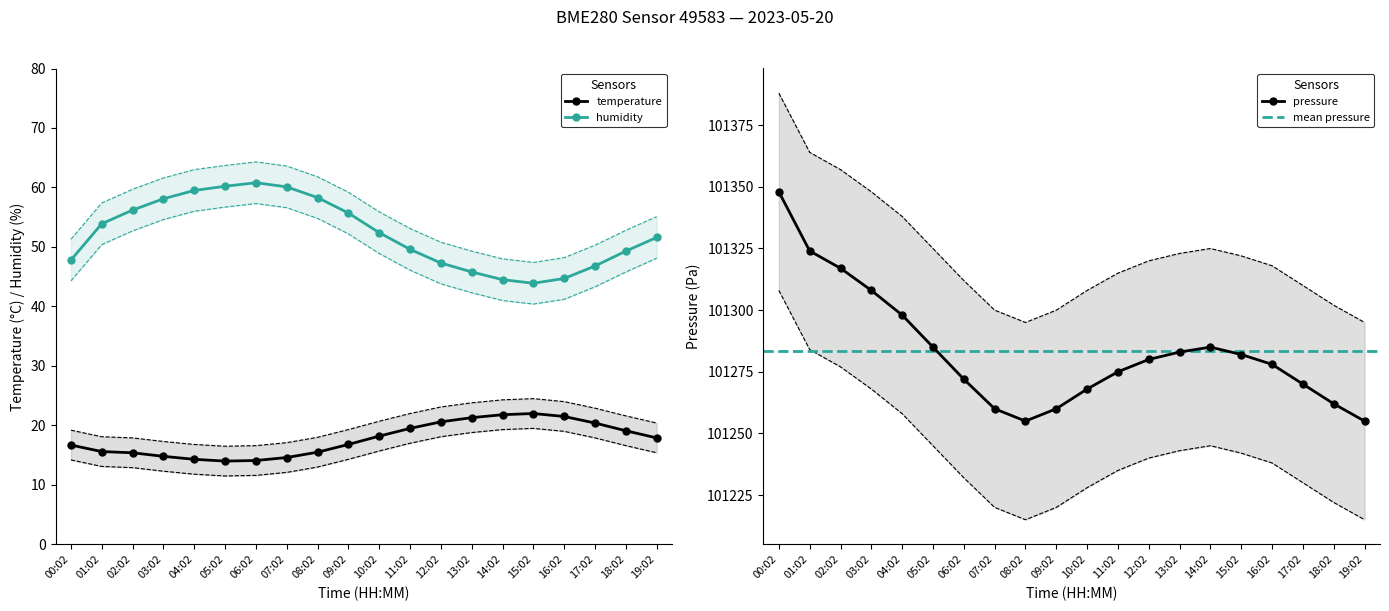

True or false: temperature has more than 0 points higher than both neighbors.

True